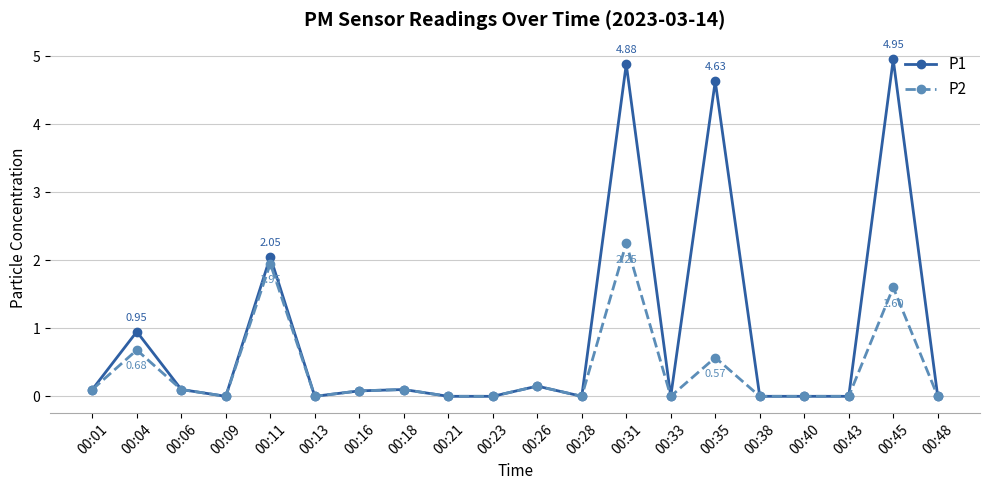

How many distinct data groups are displayed?

2